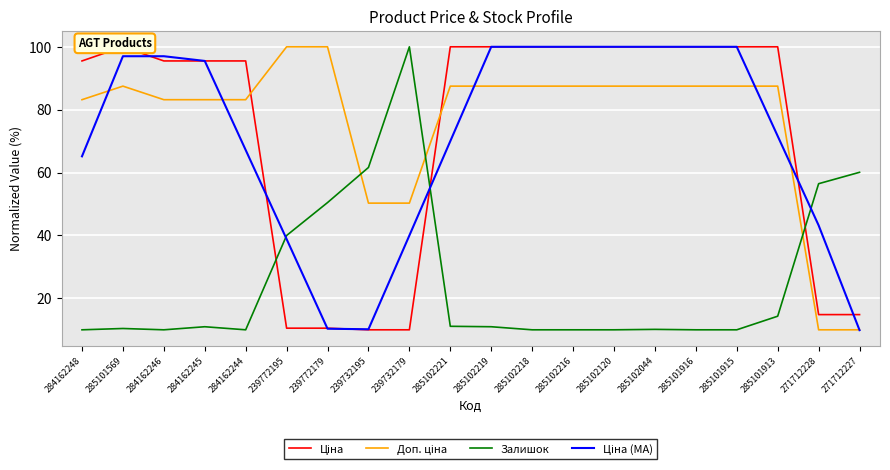

At which label is Ціна (MA) closest to 54?

271712228